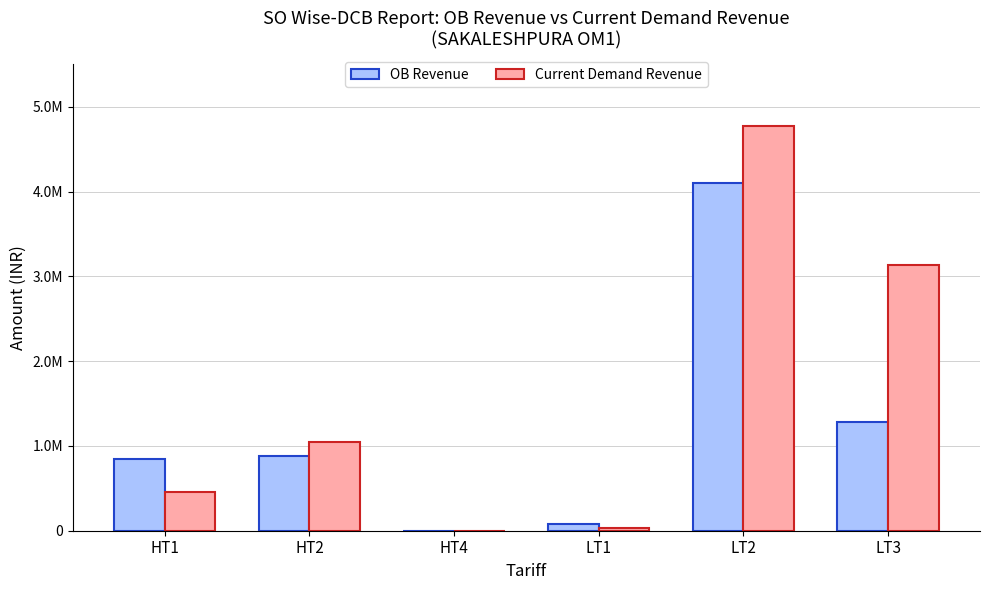

Where is Current Demand Revenue nearest to the value 2384732?

LT3